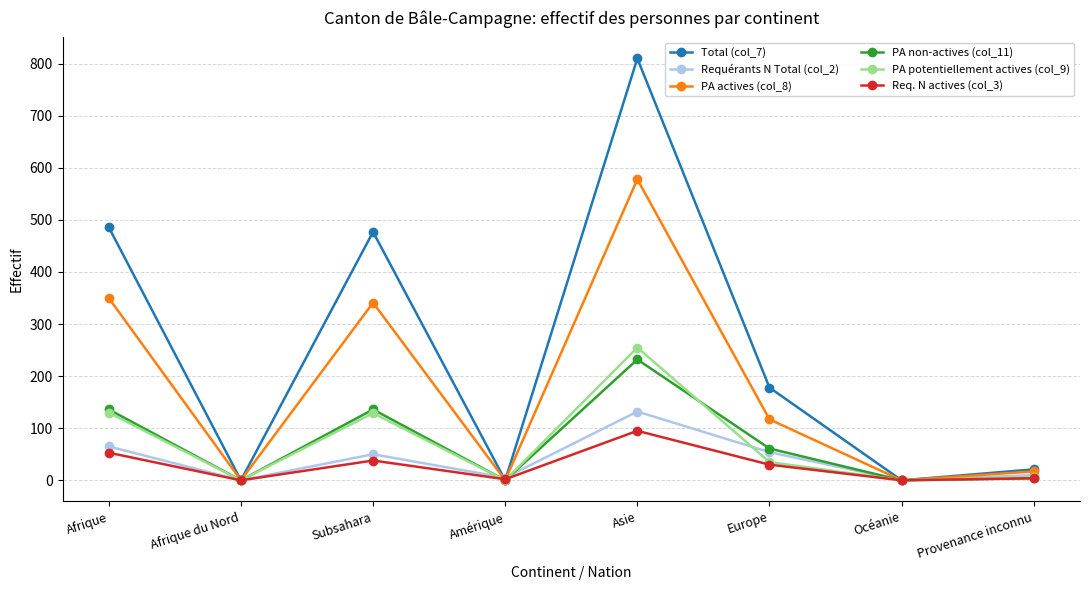

What is the difference between the second highest and minimum values in the Req. N actives (col_3) series?

53